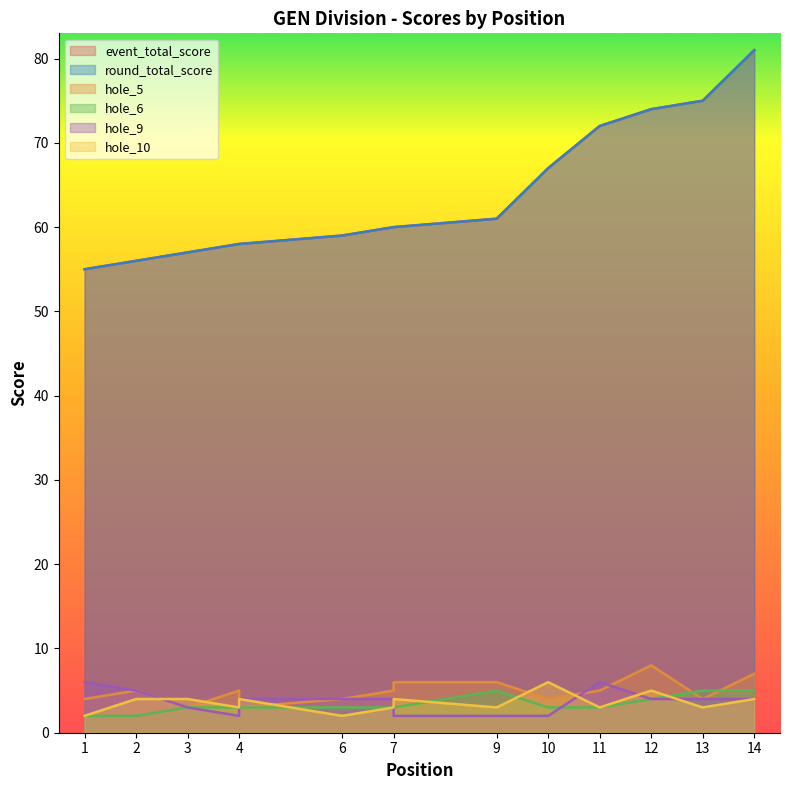

How many values in the hole_10 series are below 4?

7